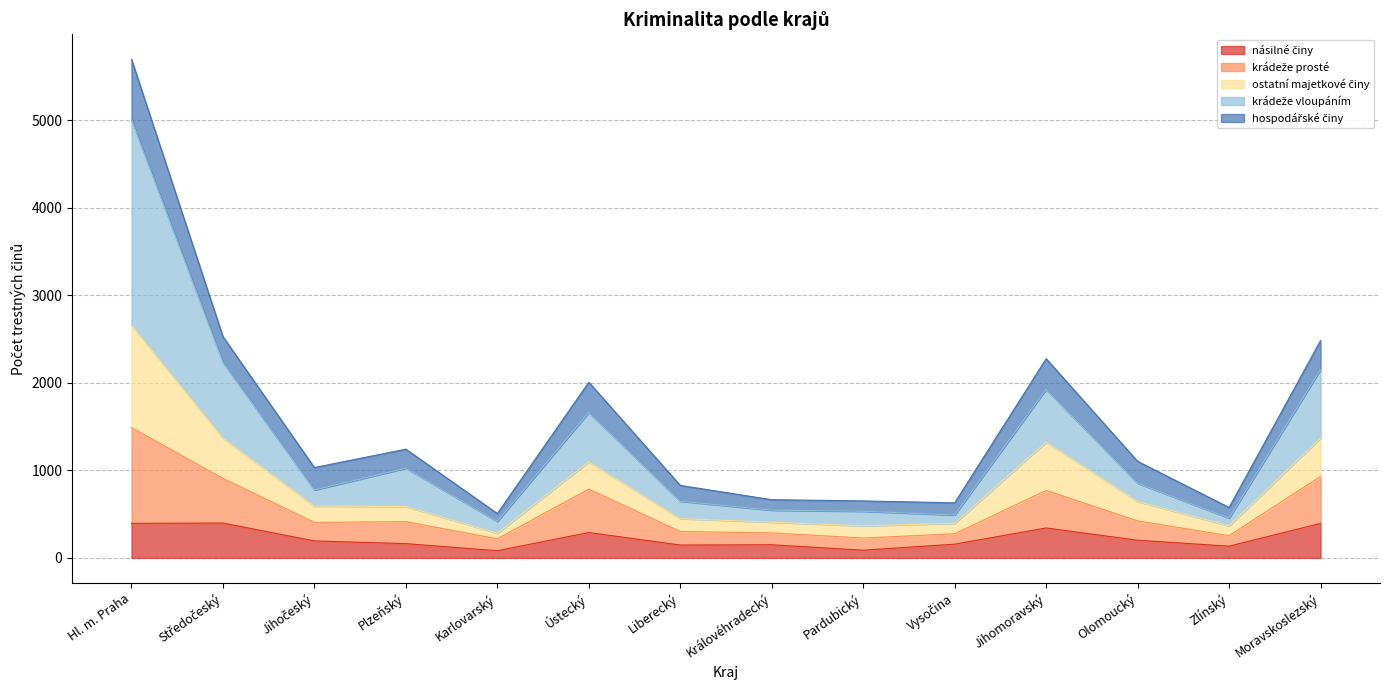

At which category is the sum across all series the highest?

Hl. m. Praha